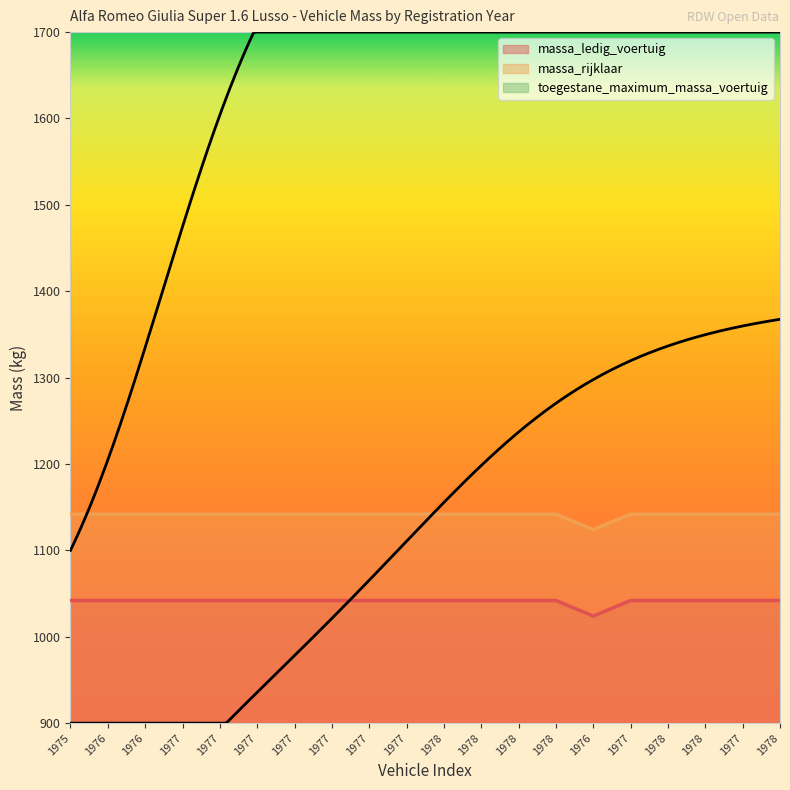

What is the label of the 20th point from the left?

1978